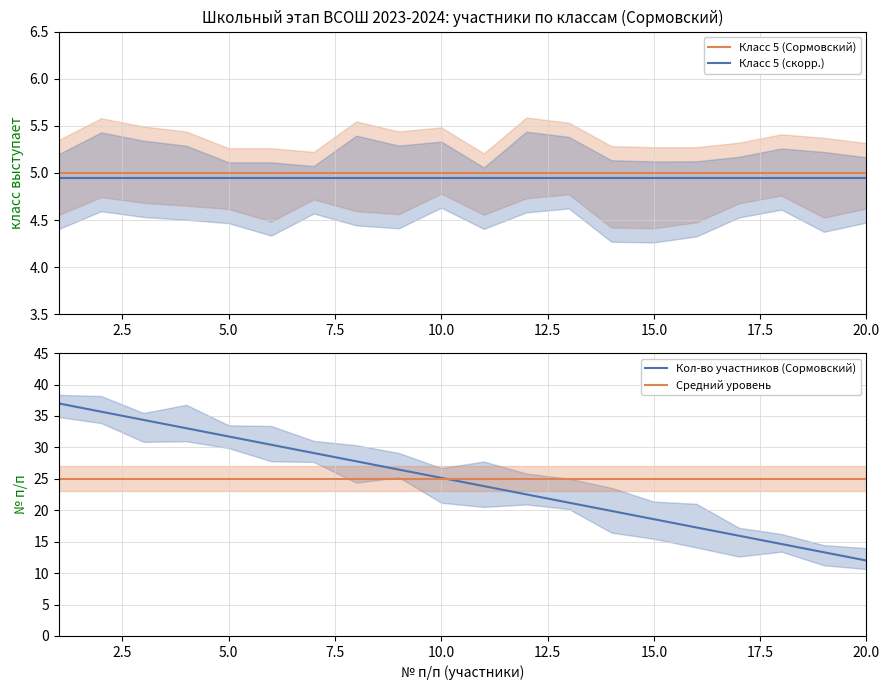

True or false: Класс 5 (скорр.) and Класс 5 (Сормовский) cross at least once.

False